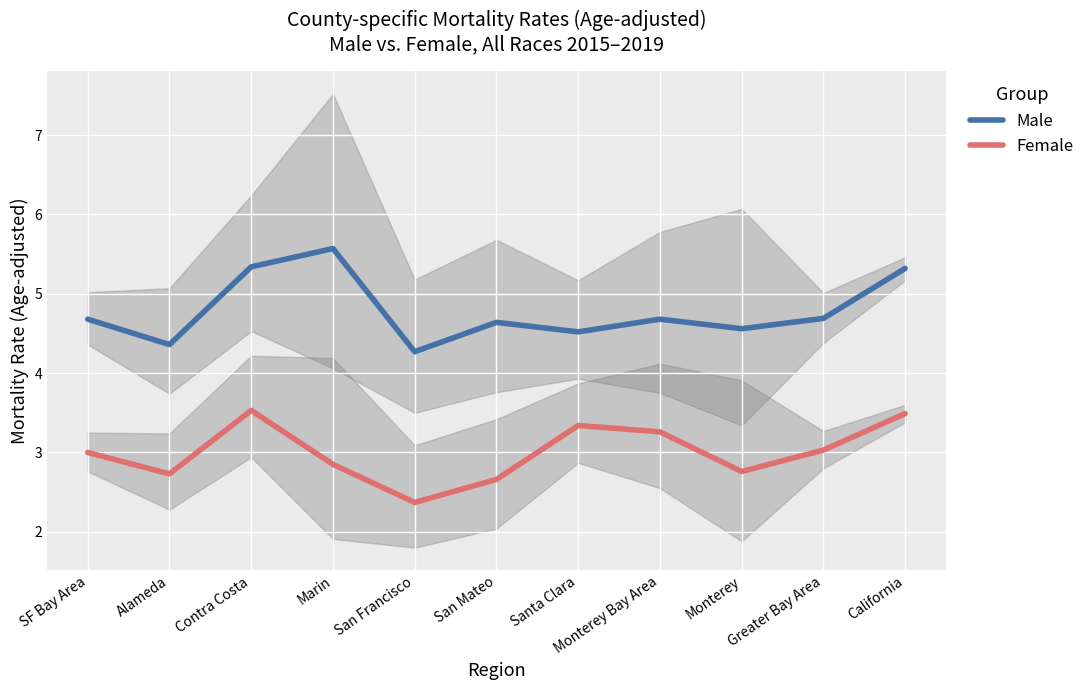

True or false: Male and Female cross at least once.

False